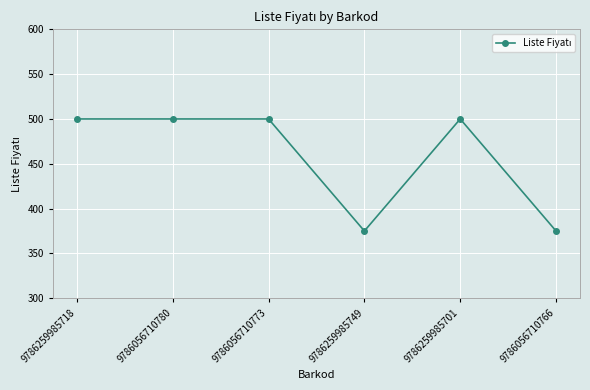

What is the maximum value shown in the chart?

500